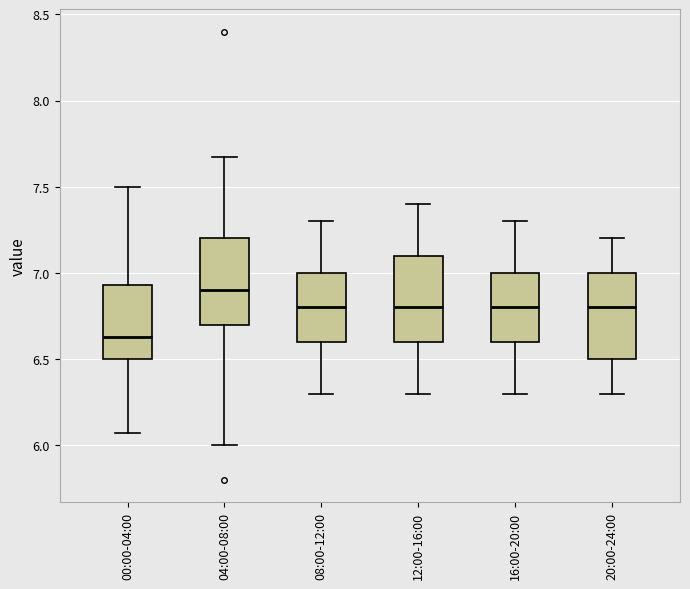

Reading left to right, read every box against the y-axis: the position of its median line, the range the box covers, and the ends of its whiskers. The values are not printed on the chart, so give them approximately, as read against the axis.

00:00-04:00: median 6.65, box 6.50 to 6.95, whiskers 6.05 to 7.50
04:00-08:00: median 6.90, box 6.70 to 7.20, whiskers 6.00 to 7.65
08:00-12:00: median 6.80, box 6.60 to 7.00, whiskers 6.30 to 7.30
12:00-16:00: median 6.80, box 6.60 to 7.10, whiskers 6.30 to 7.40
16:00-20:00: median 6.80, box 6.60 to 7.00, whiskers 6.30 to 7.30
20:00-24:00: median 6.80, box 6.50 to 7.00, whiskers 6.30 to 7.20